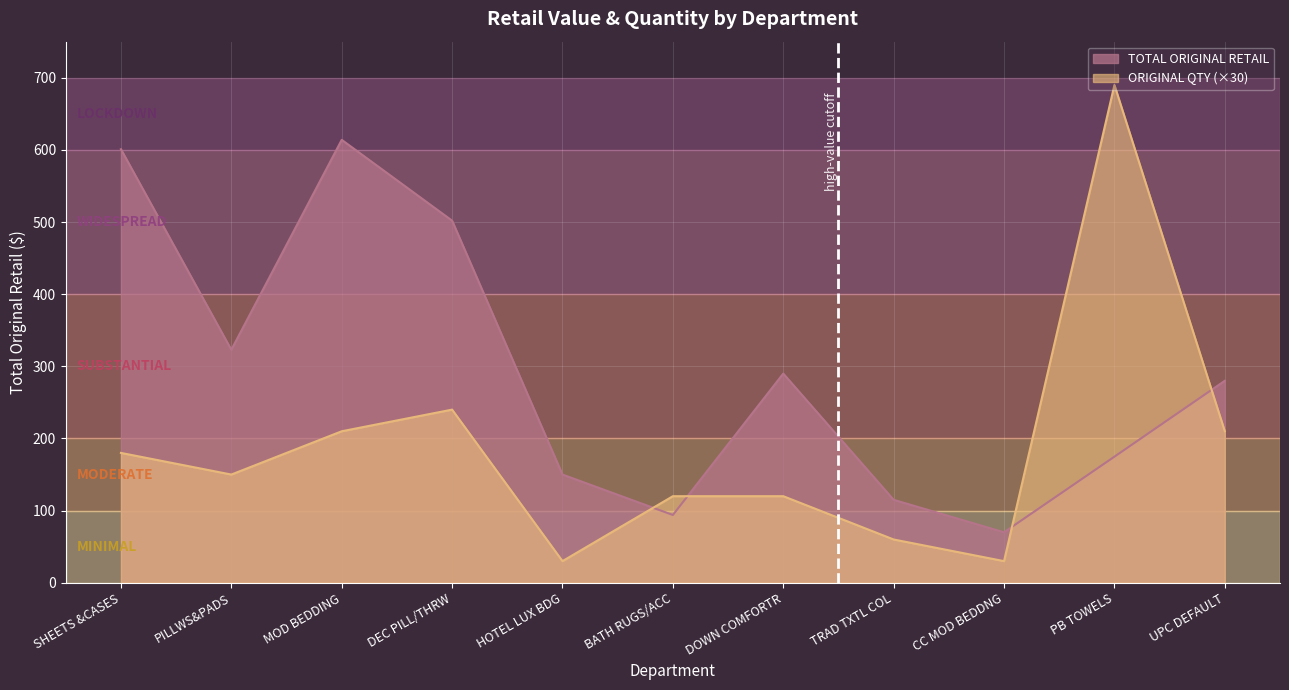

Where is the first local maximum for TOTAL ORIGINAL RETAIL?

MOD BEDDING